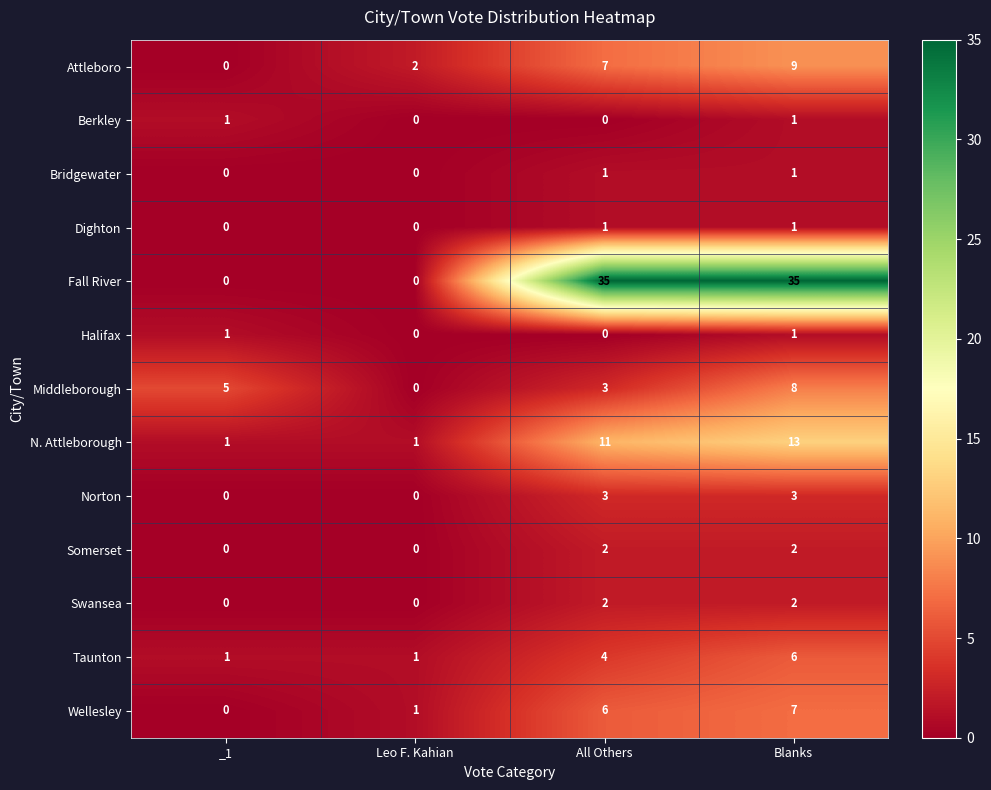

Which series has the widest spread of values?

Fall River